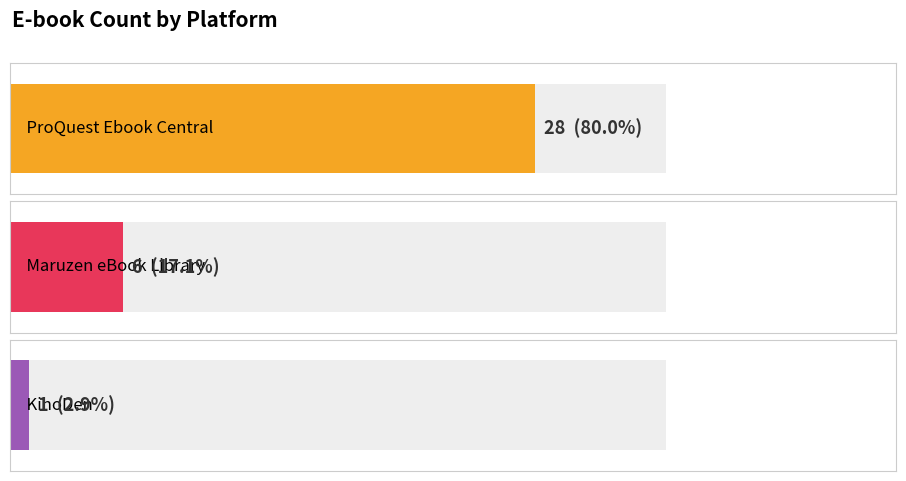

Rank the categories by value from highest to lowest.

ProQuest Ebook Central, Maruzen eBook Library, KinoDen